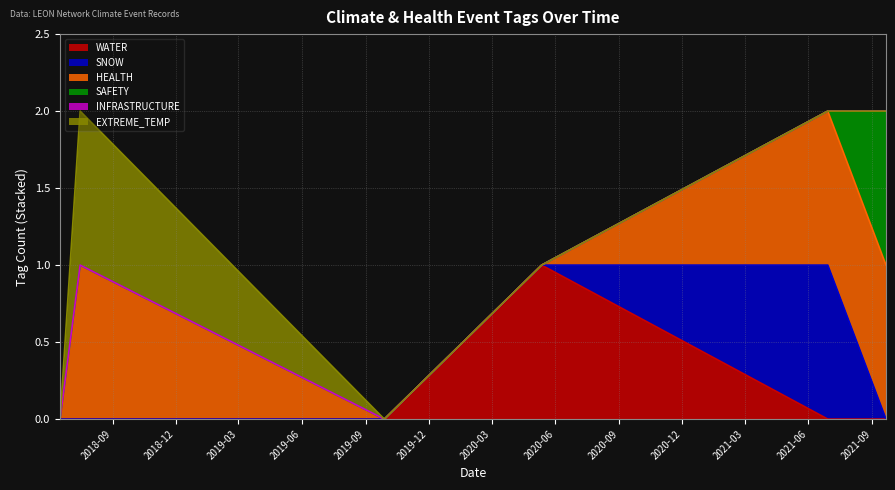

How many lines are shown in the chart?

6